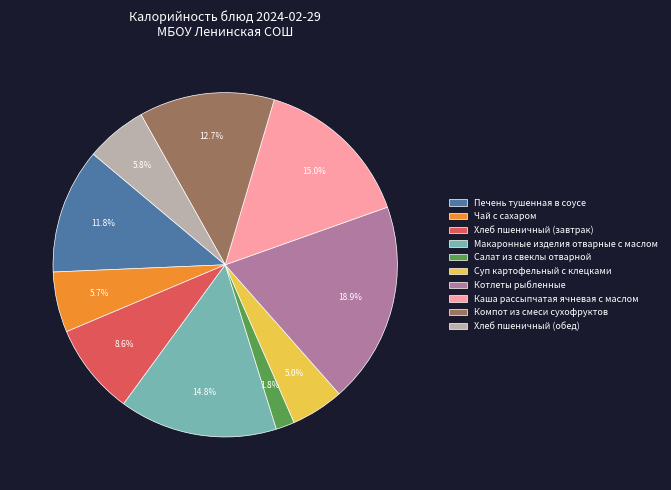

To the nearest percent, what is the combined percentage of Макаронные изделия отварные с маслом and Суп картофельный с клецками?

20%